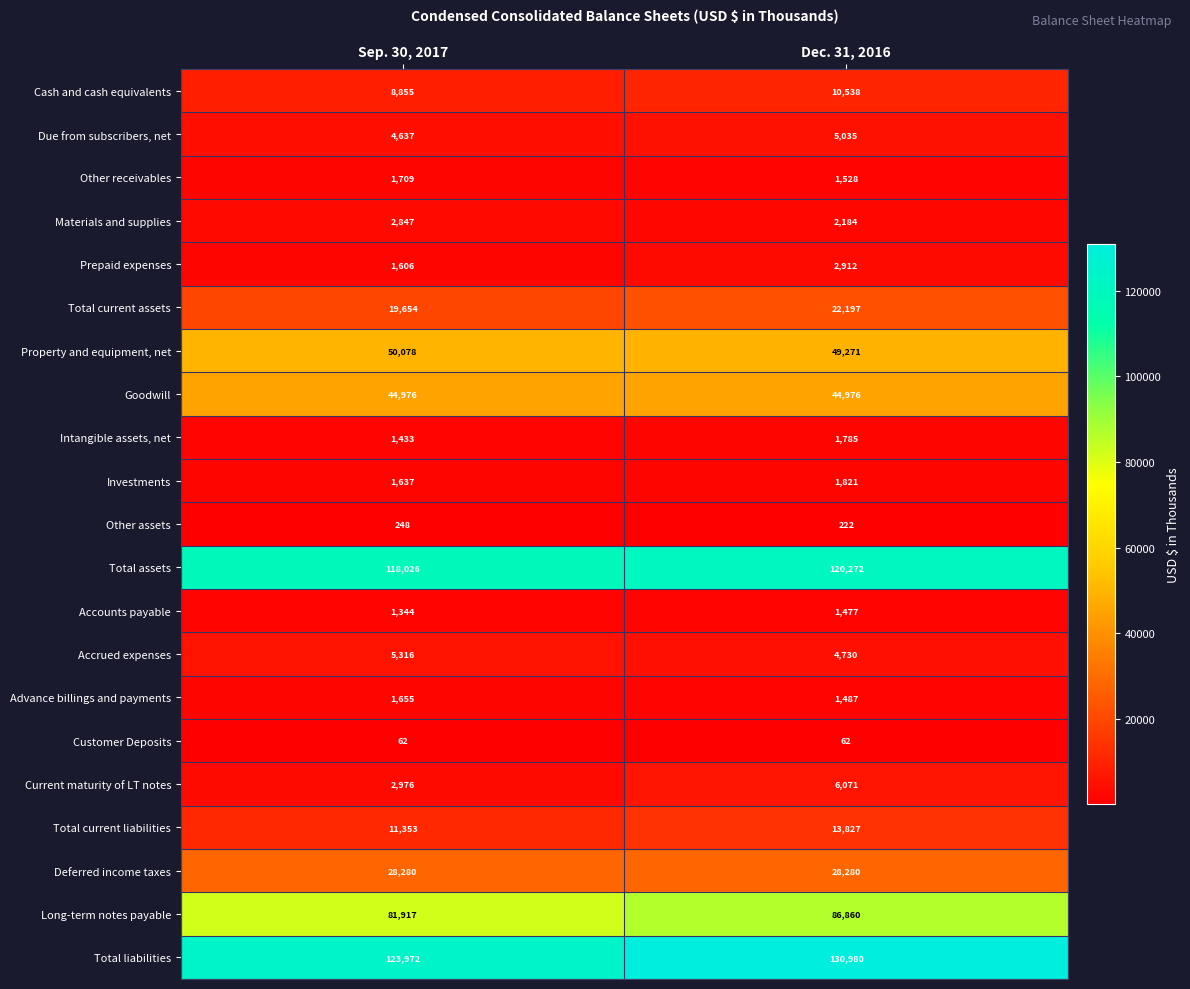

What is the sum of the Total assets values at Sep. 30, 2017 and Dec. 31, 2016?

238298